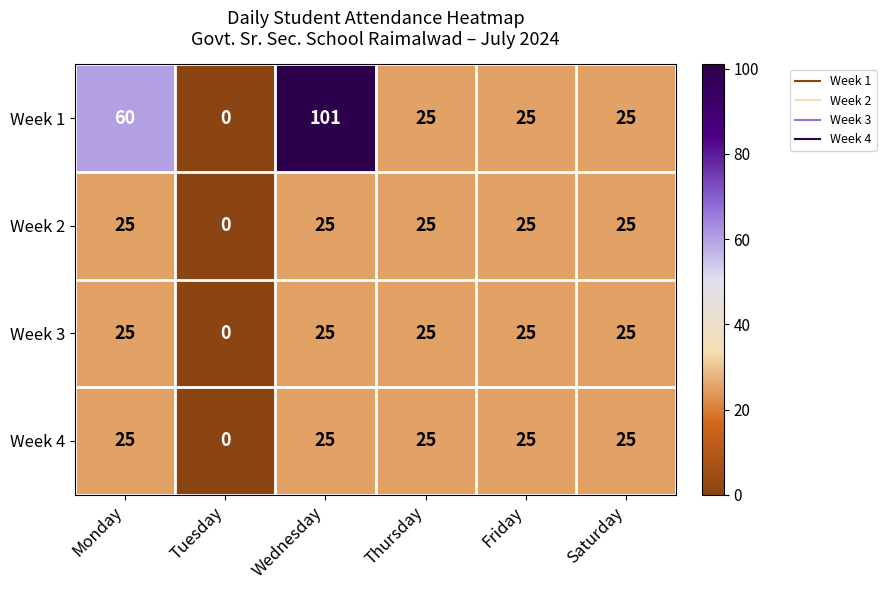

The value of Week 1 at Wednesday is 21. True or false?

False